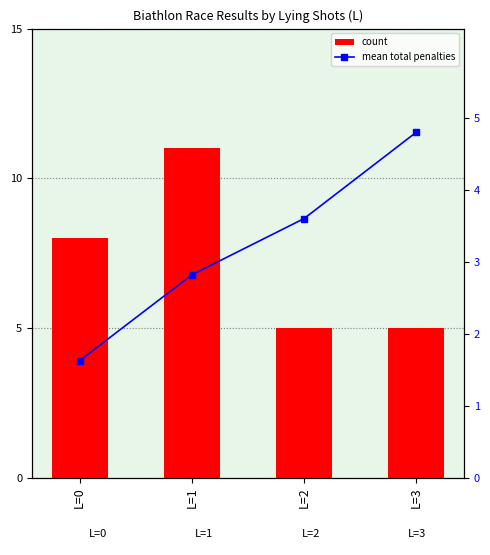

The value of count at L=0 is 13.4. True or false?

False